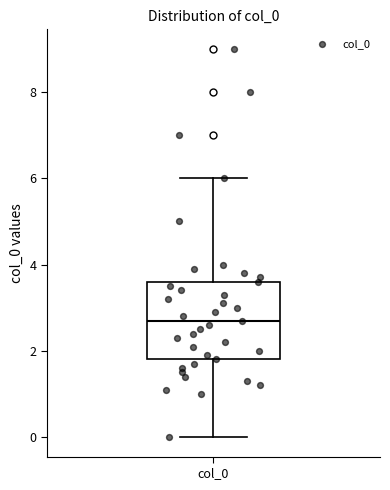

Read this box plot against the y-axis: the position of the median line, the range covered by the box, and the ends of both whiskers. The values are not printed on the chart, so give them approximately, as read against the axis.

median 2.8, box 1.8 to 3.6, whiskers 0.0 to 6.0